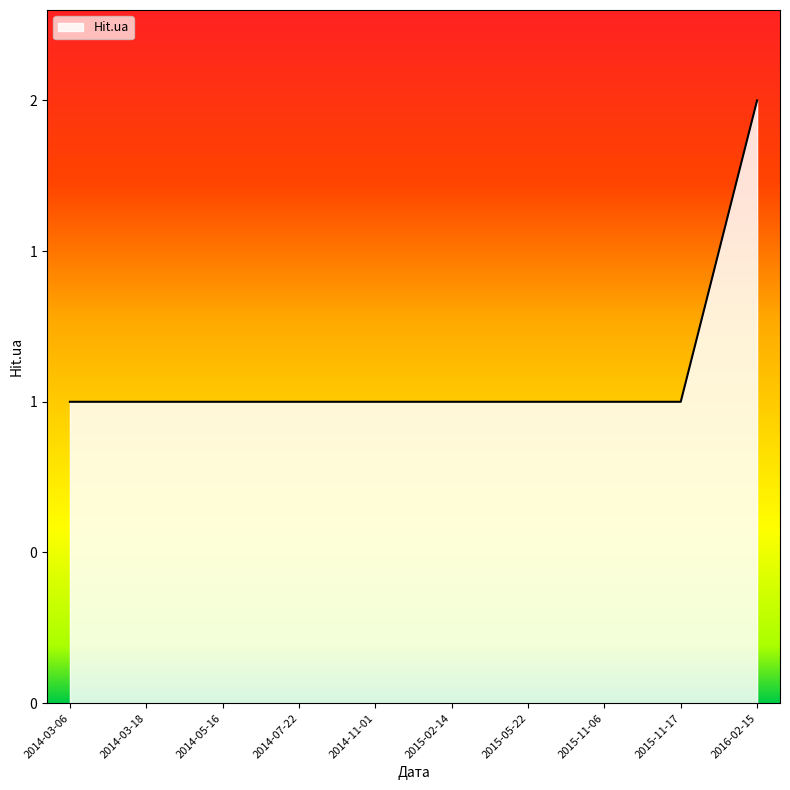

Is this an area chart (filled region under the line)?

Yes